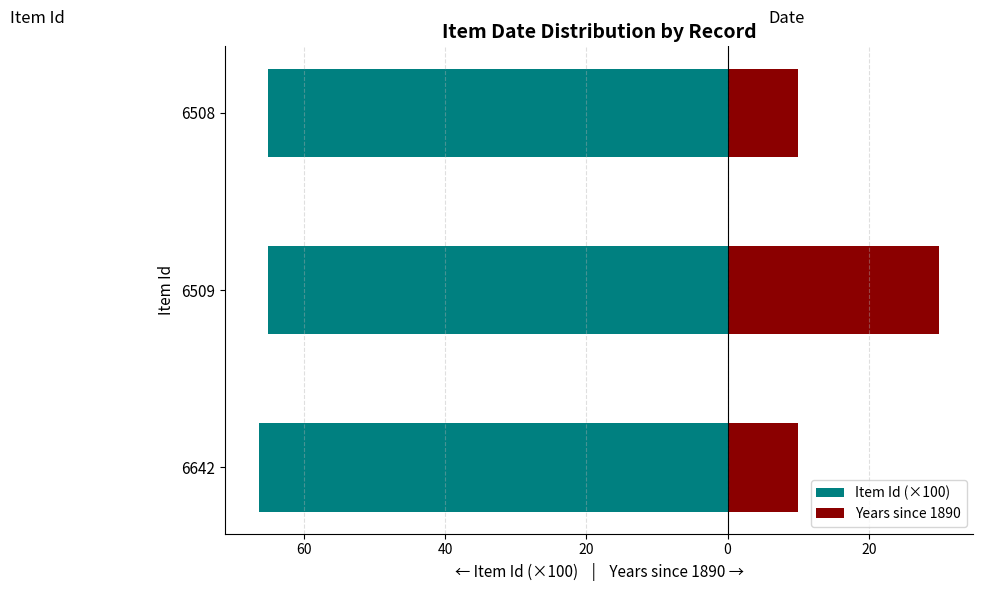

Which series changed the most between 6509 and 6508?

Years since 1890